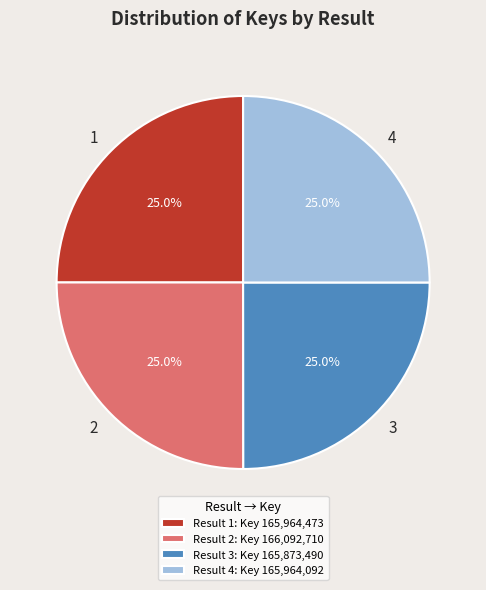

True or false: 4 accounts for 25% of the total.

True